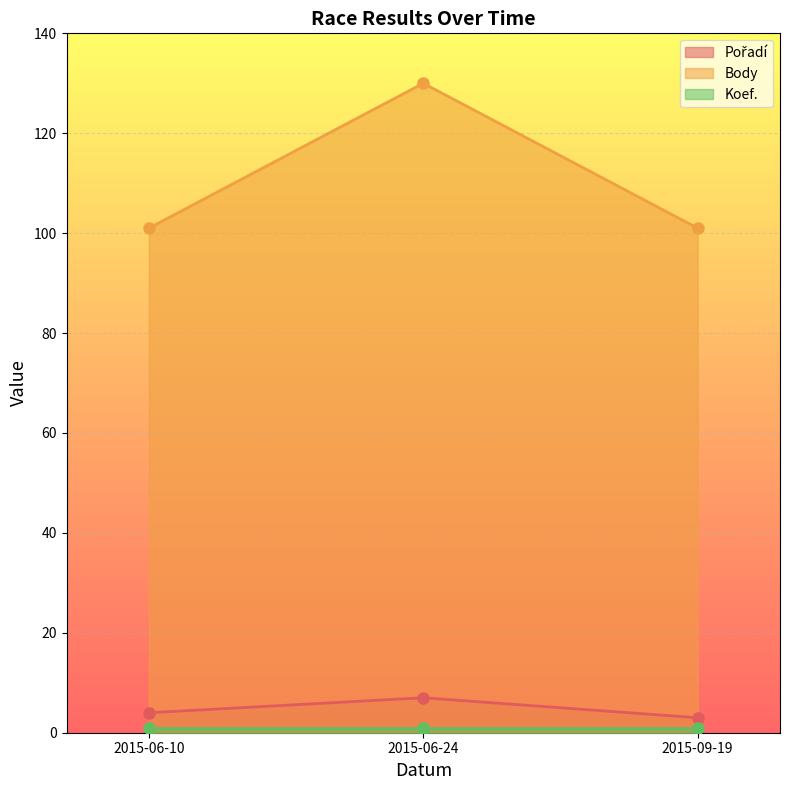

The value of Body at 2015-06-10 is 101. True or false?

True